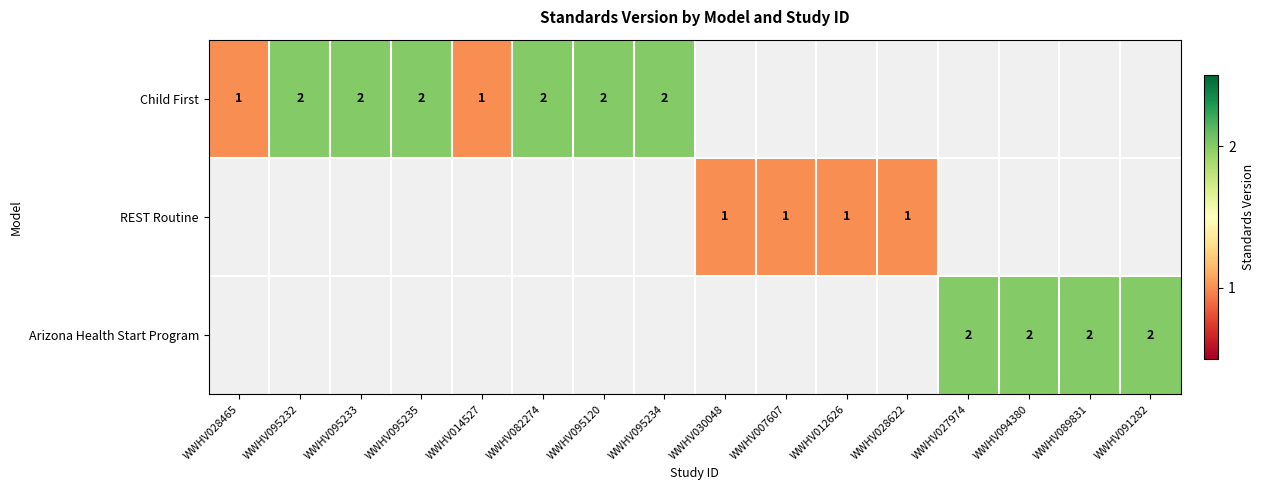

True or false: Child First has a value of 2 at WWHV095235.

True